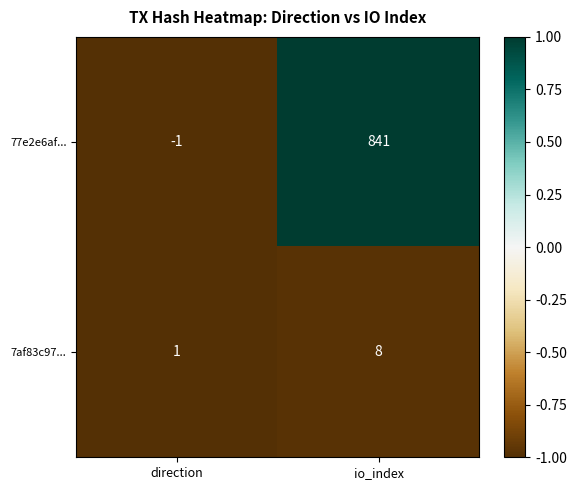

Which series has the widest spread of values?

77e2e6af...